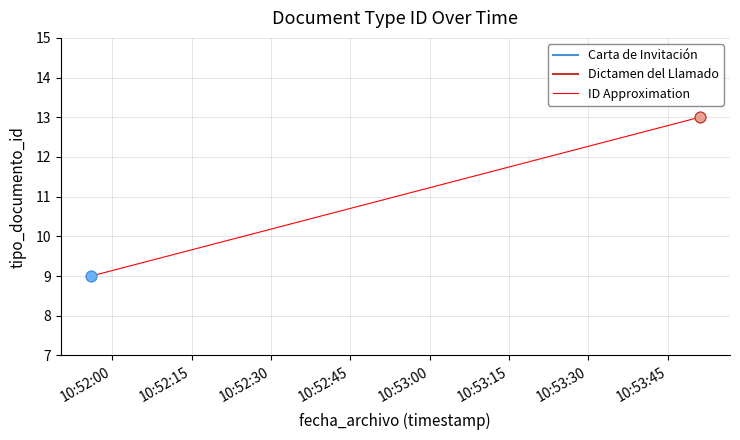

Approximately how many times larger is the value at 2020-05-12 10:53:51 compared to 2020-05-12 10:53:51?

1.0